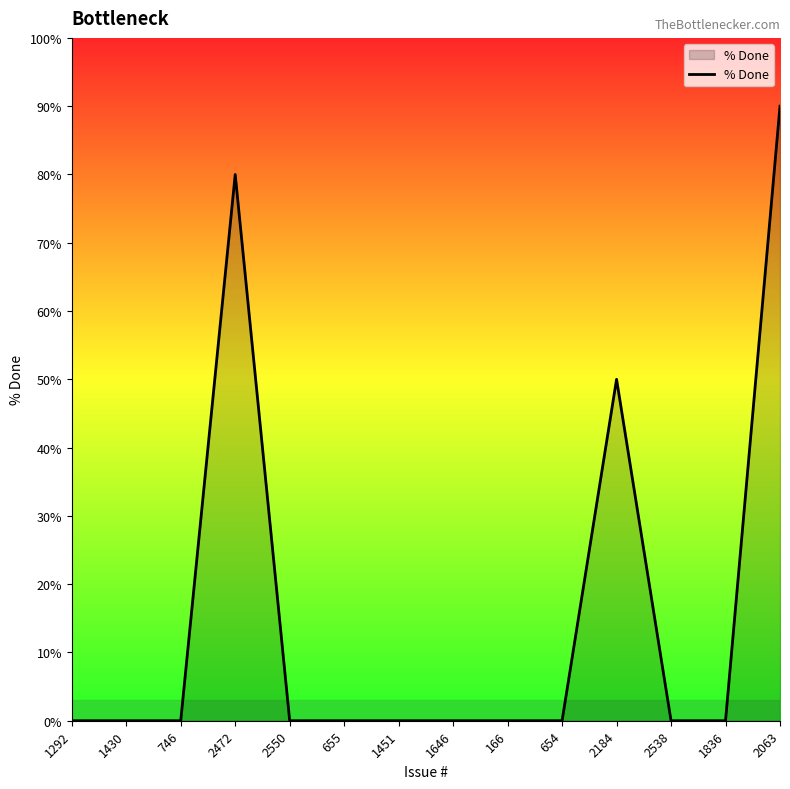

Which has a higher value, 2472 or 2550?

2472